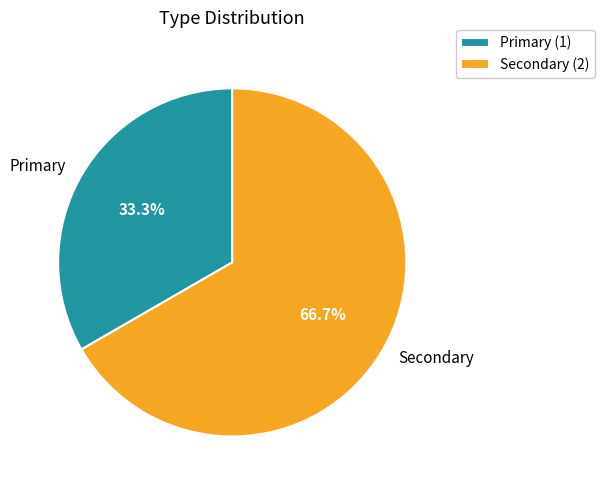

The Secondary slice represents 79% of the pie. True or false?

False